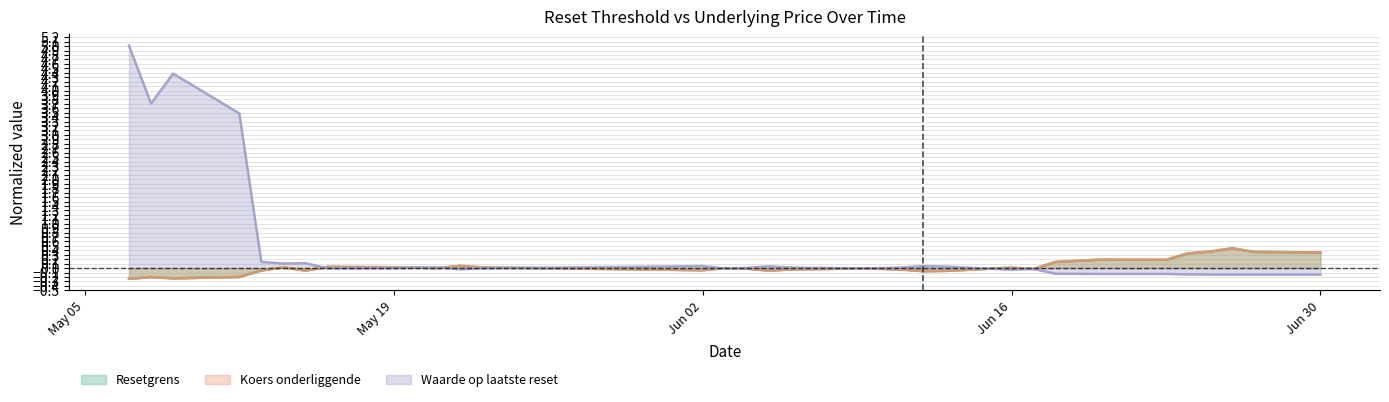

What are all the series names shown in the legend?

Resetgrens, Koers onderliggende, Waarde op laatste reset